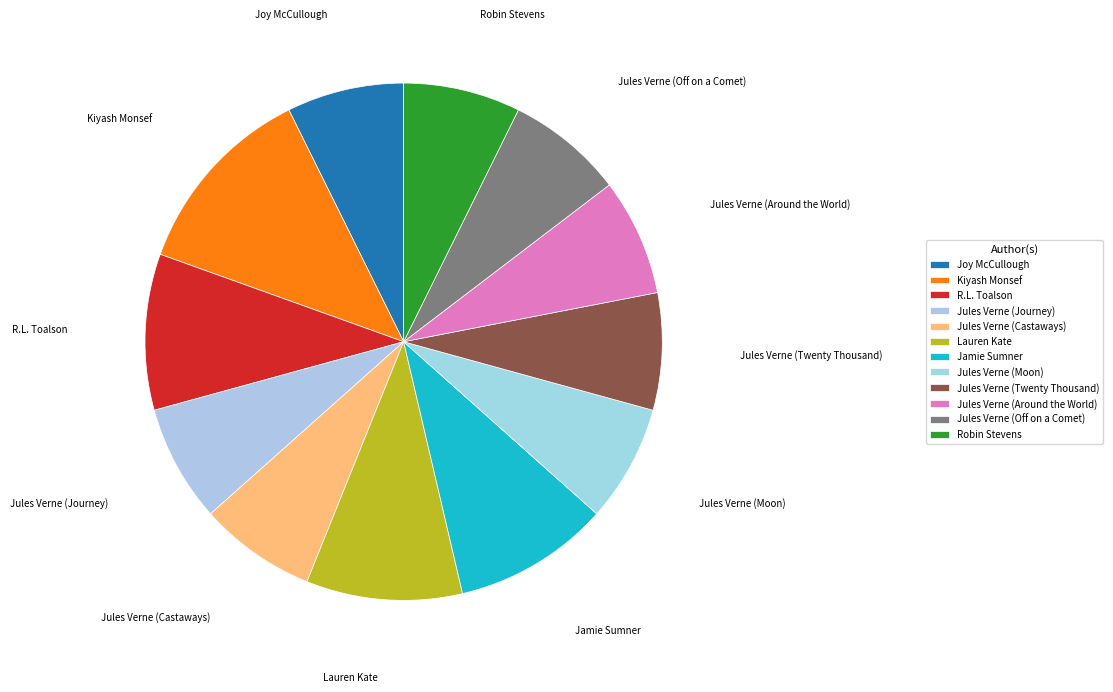

Count the number of slices in the pie.

12